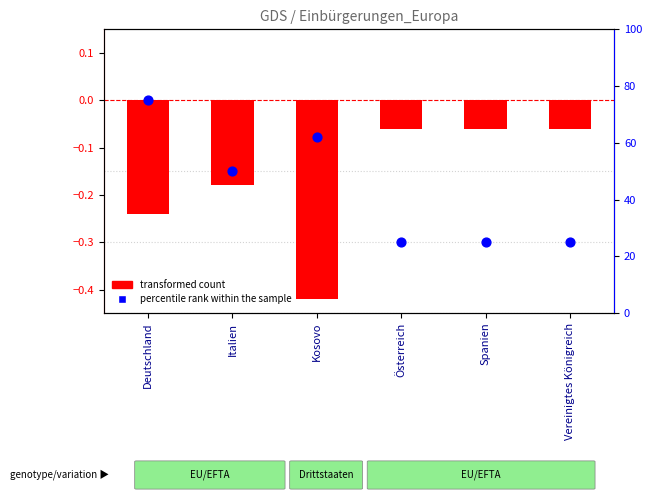

At which category is the sum across all series the highest?

Deutschland